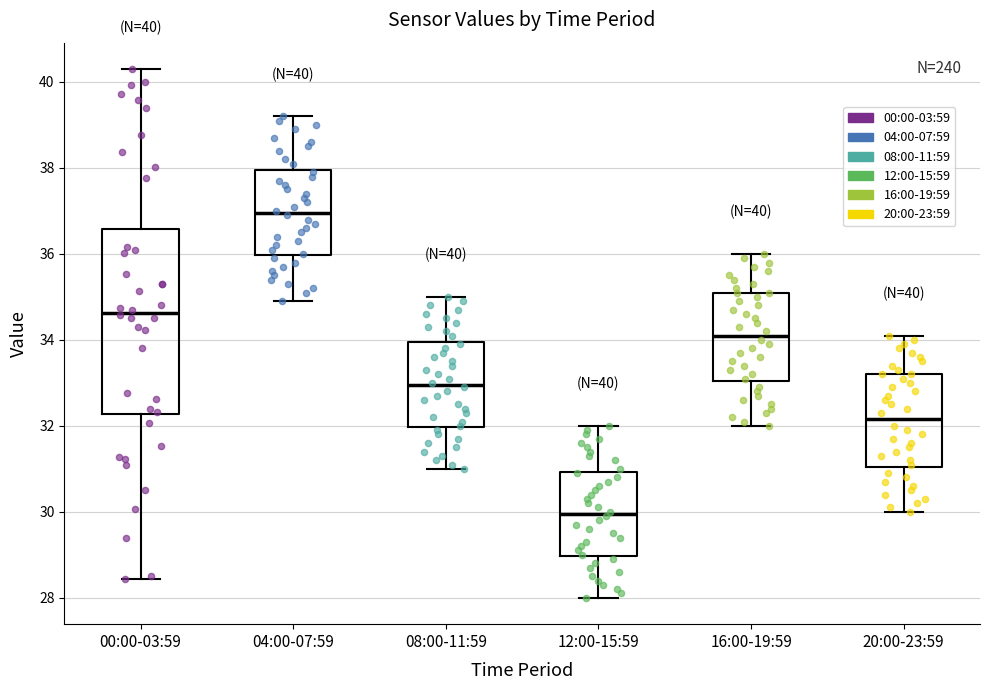

Which box is the tallest, from its lower edge to its upper edge?

00:00-03:59